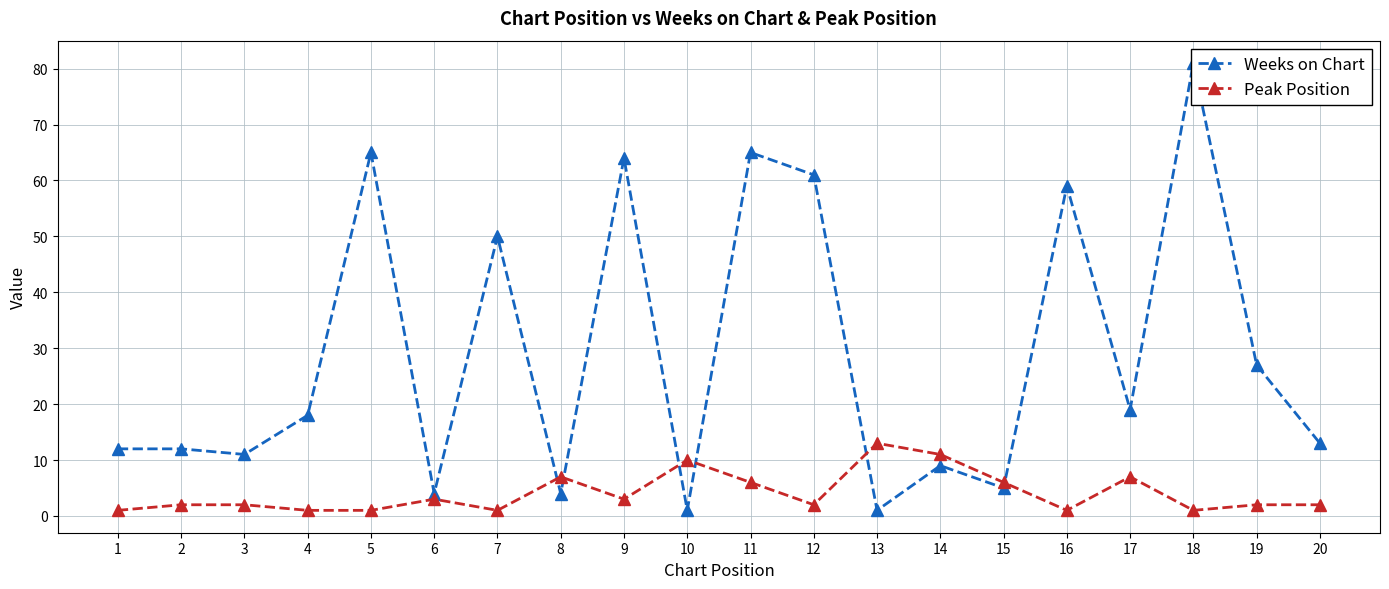

In Peak Position, how many points are lower than both neighbors (excluding endpoints)?

5